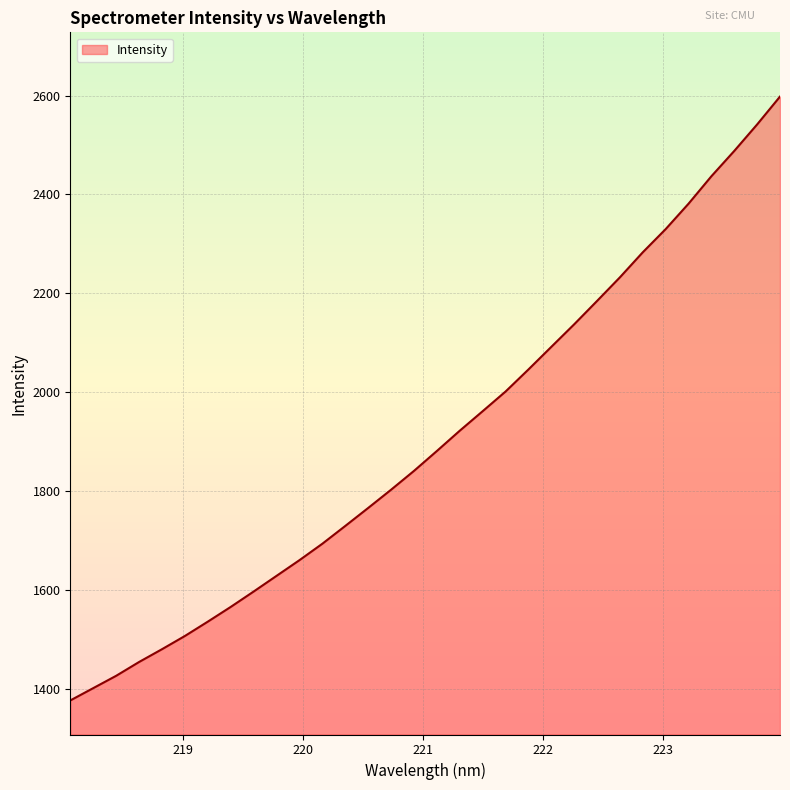

What is the difference between the maximum and minimum values?

1221.0